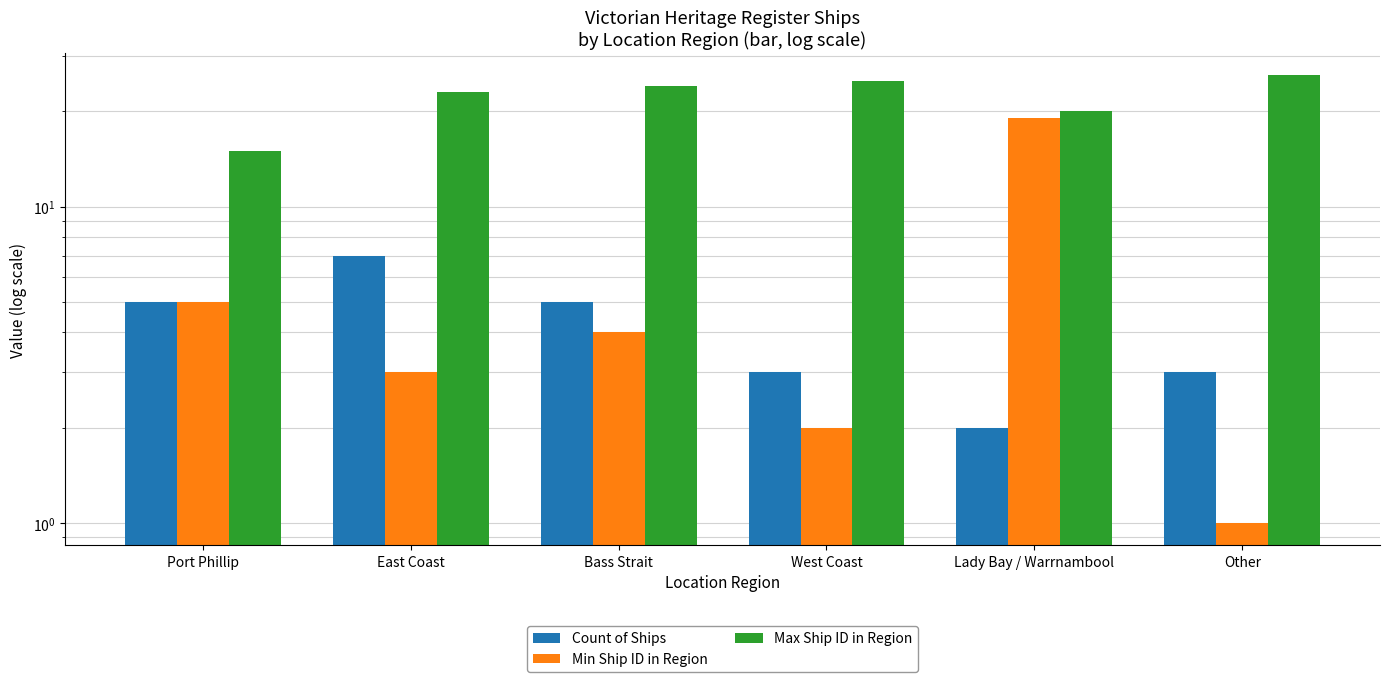

Reading left to right, extract all data points from this chart.

Count of Ships: 5	7	5	3	2	3
Min Ship ID in Region: 5	3	4	2	19	1
Max Ship ID in Region: 15	23	24	25	20	26